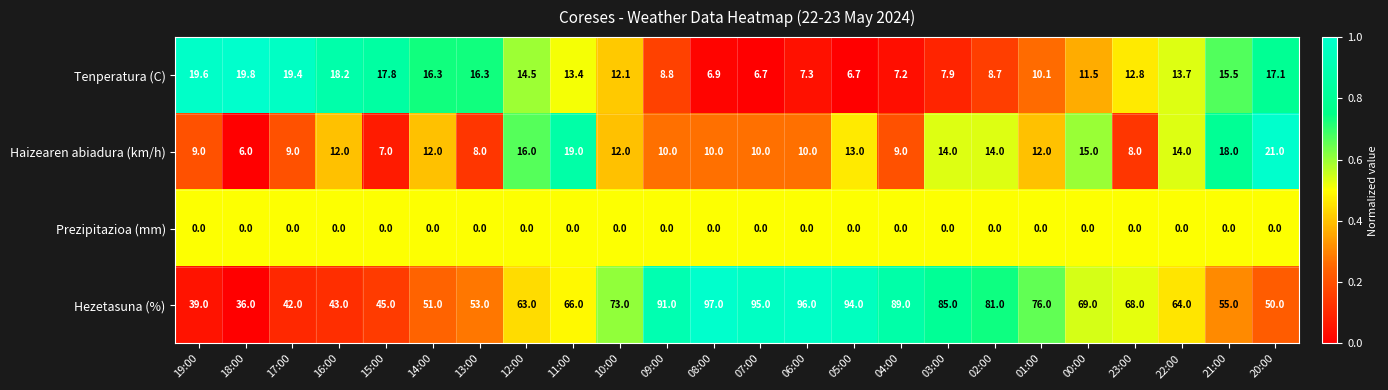

How many values in the Hezetasuna (%) series are below 68?

12